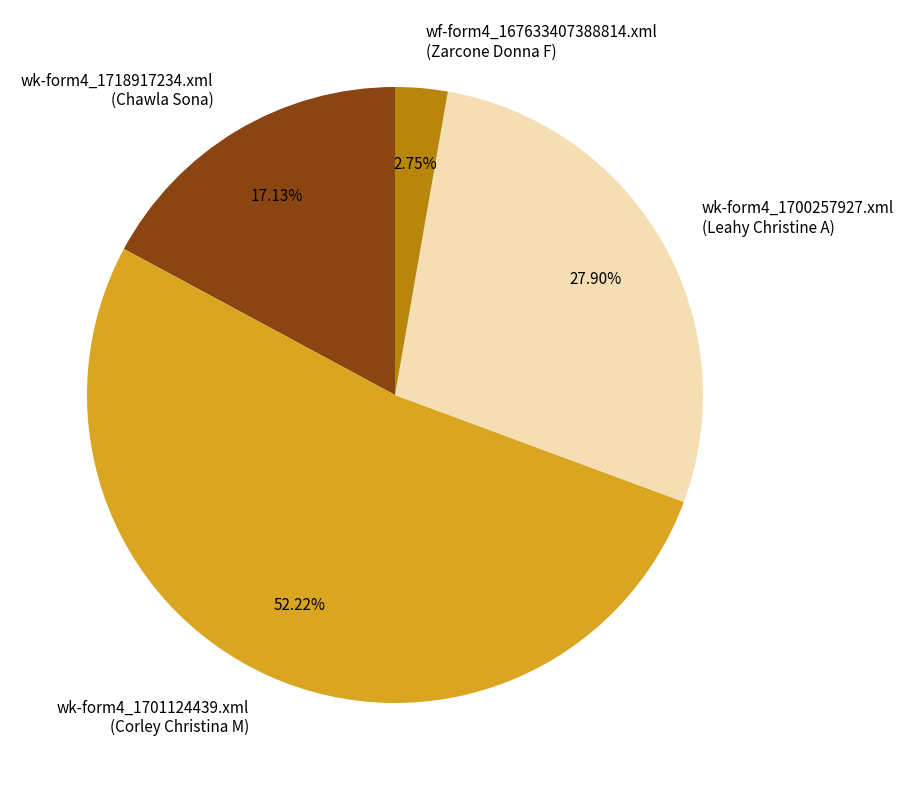

Approximately how many times larger is the value at wk-form4_1718917234.xml (Chawla Sona) compared to wk-form4_1700257927.xml (Leahy Christine A)?

0.6